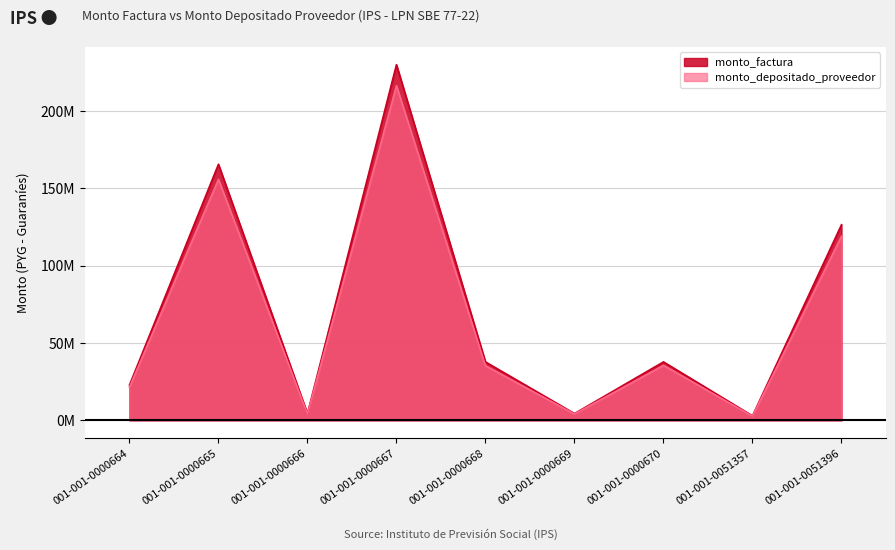

Reading left to right, transcribe all the data shown in this chart.

monto_factura: 22788000	165600000	4380000	230000000	37800000	4380000	37800000	2920000	126500000
monto_depositado_proveedor: 21444545	155837126	4121779	216440455	35306919	4121779	35571519	2747853	119042250